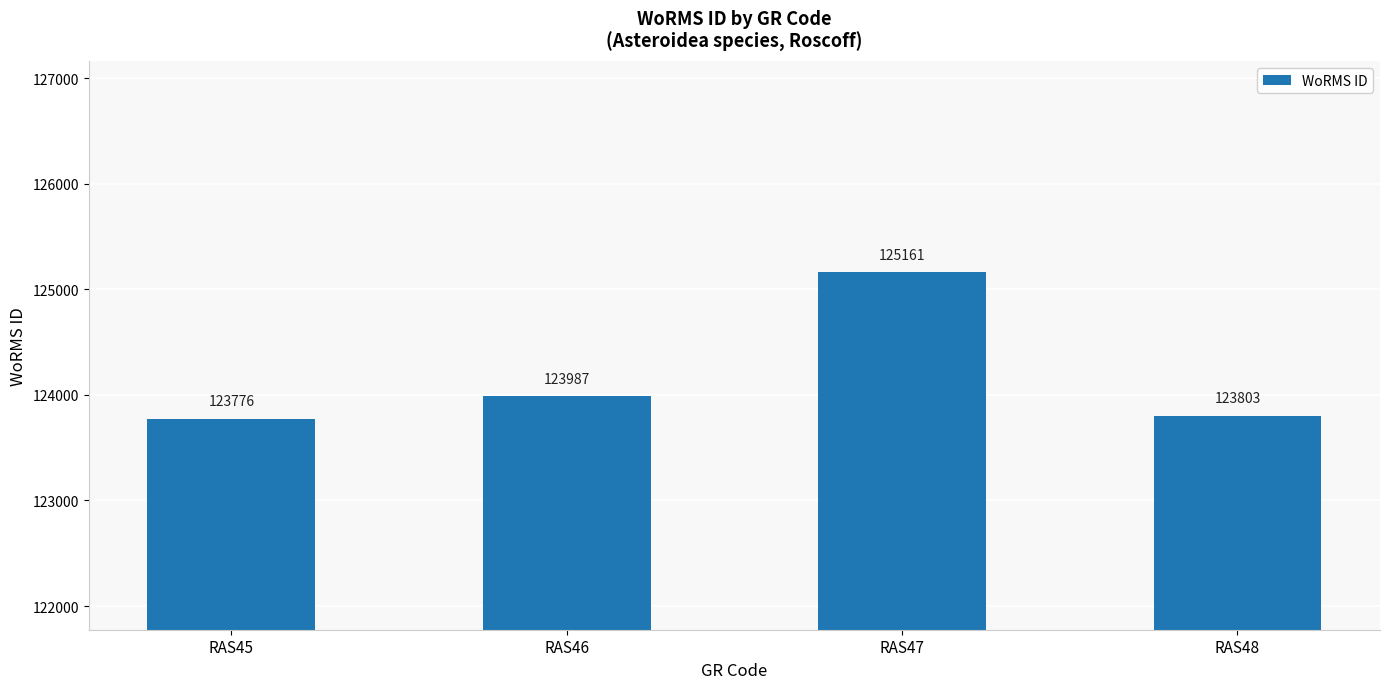

Approximately how many times larger is the value at RAS47 compared to RAS48?

1.0